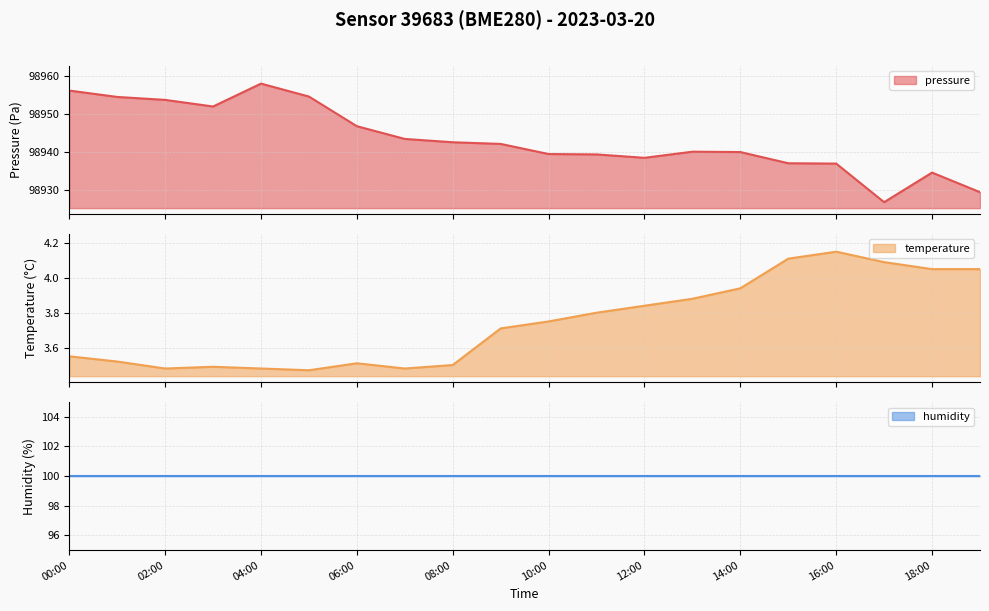

At how many categories does at least one series exceed 82274?

20